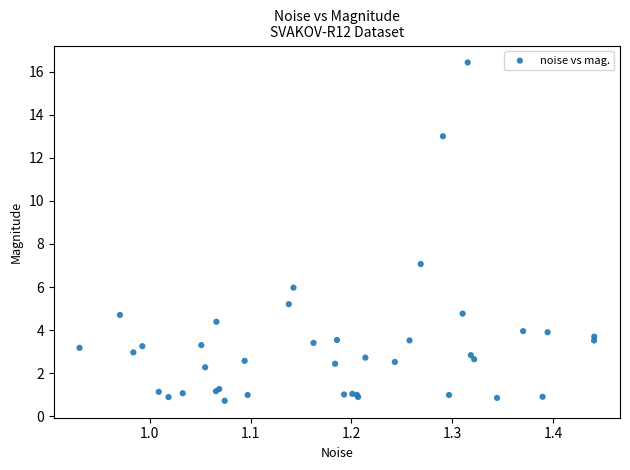

What Y value in the scatter plot is closest to 8?

7.1